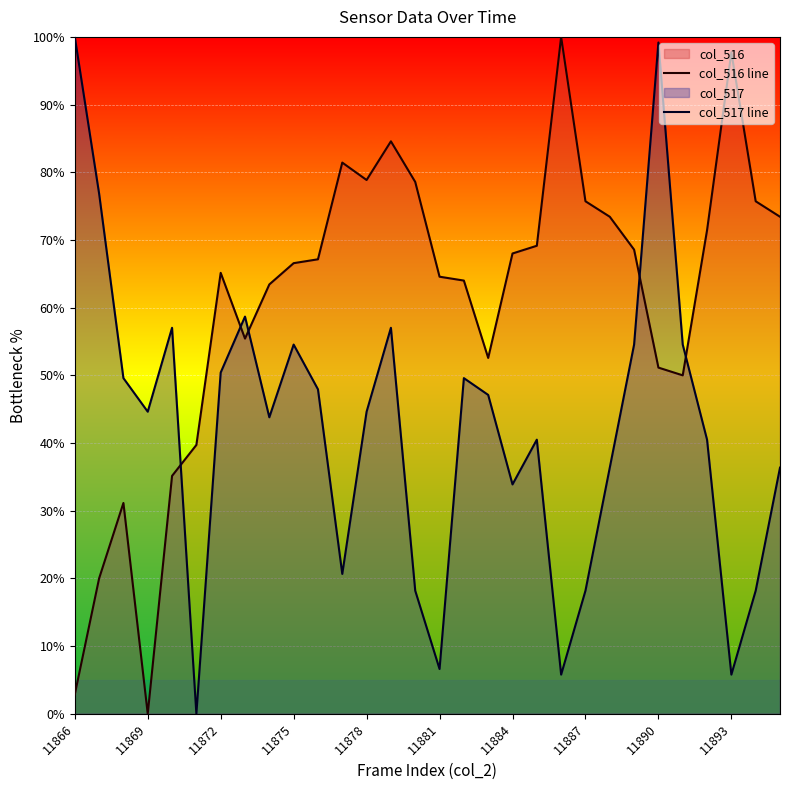

True or false: col_516 line has a value of 20.4 at 11887.

False